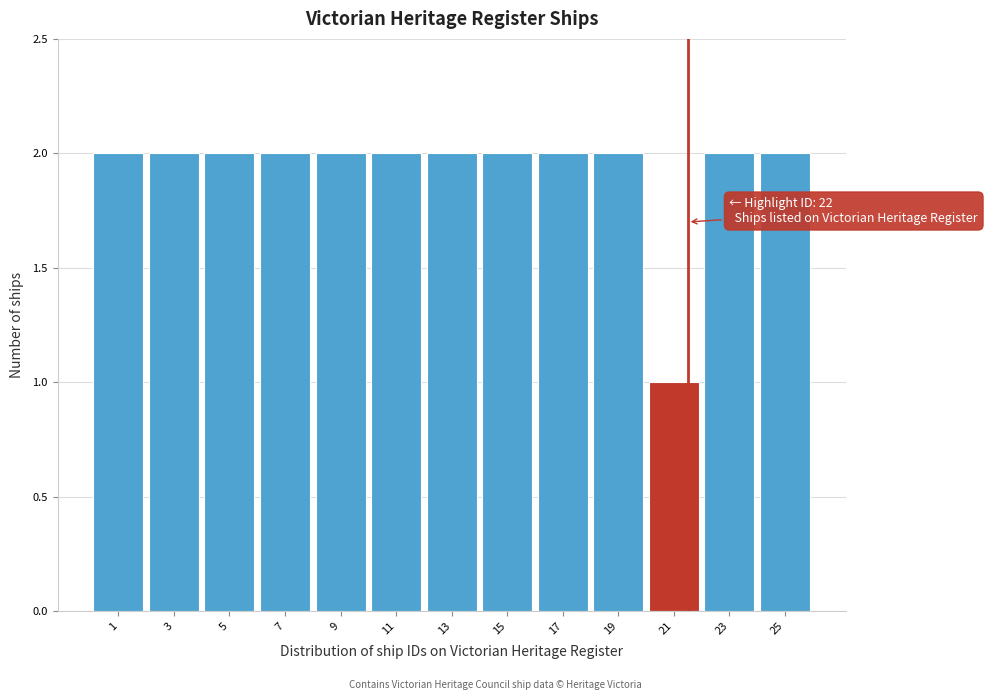

Reading left to right, what are all the values shown in this chart?

1=2	3=2	5=2	7=2	9=2	11=2	13=2	15=2	17=2	19=2	21=1	23=2	25=2